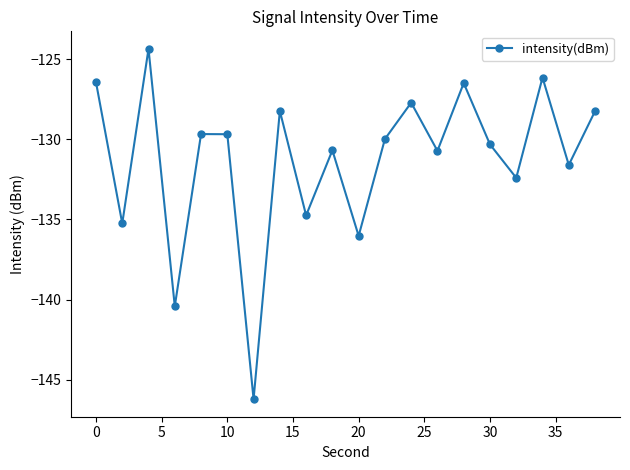

What is the sum of all values?

-2625.2